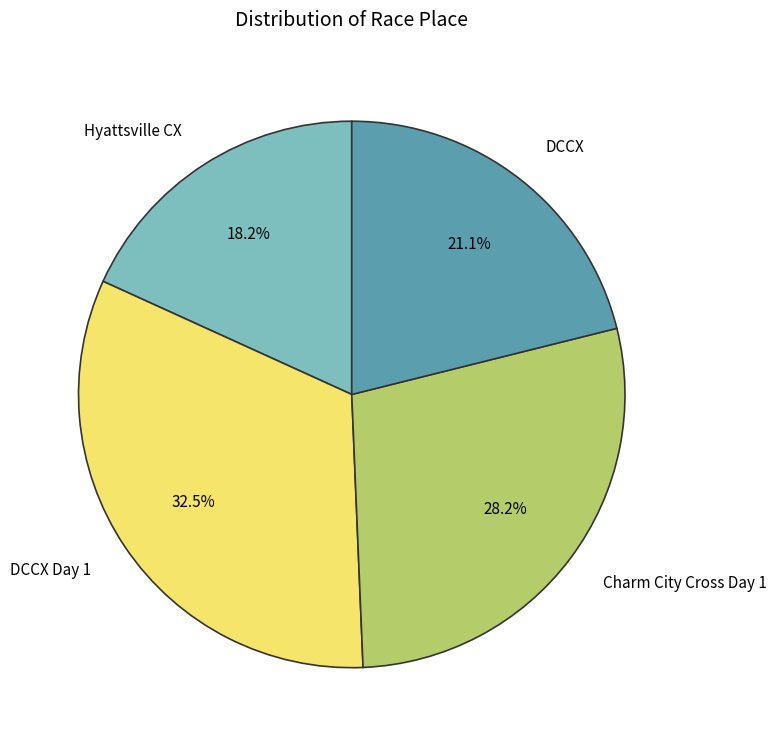

True or false: Charm City Cross Day 1 accounts for 35% of the total.

False